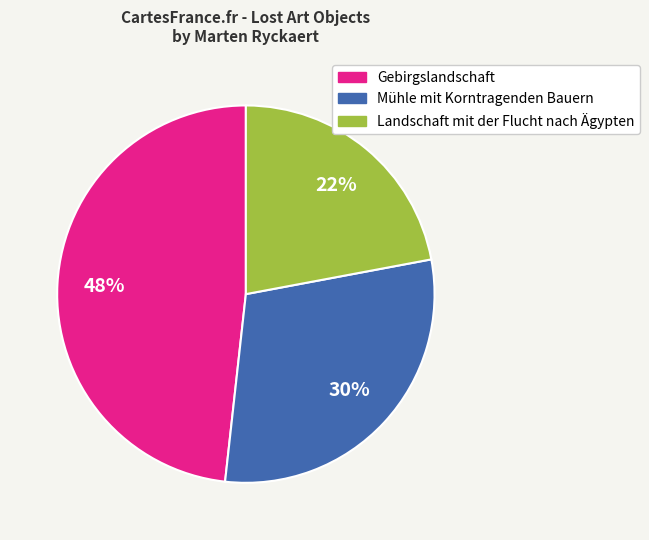

How many slices are in this pie chart?

3